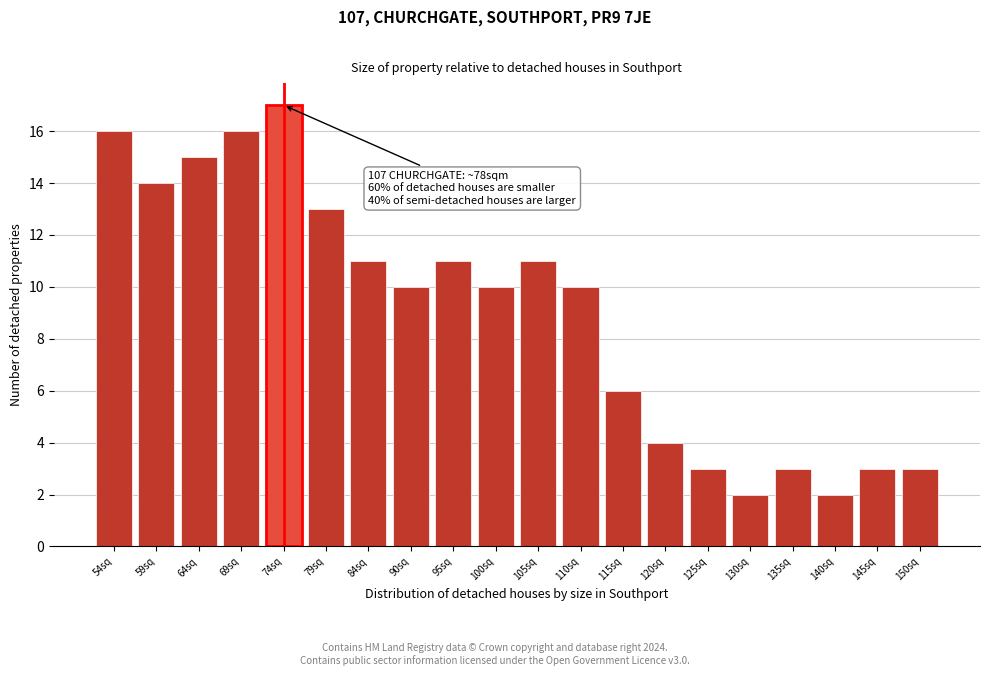

Reading left to right, what are all the values shown in this chart?

54sq=16	59sq=14	64sq=15	69sq=16	74sq=17	79sq=13	84sq=11	90sq=10	95sq=11	100sq=10	105sq=11	110sq=10	115sq=6	120sq=4	125sq=3	130sq=2	135sq=3	140sq=2	145sq=3	150sq=3